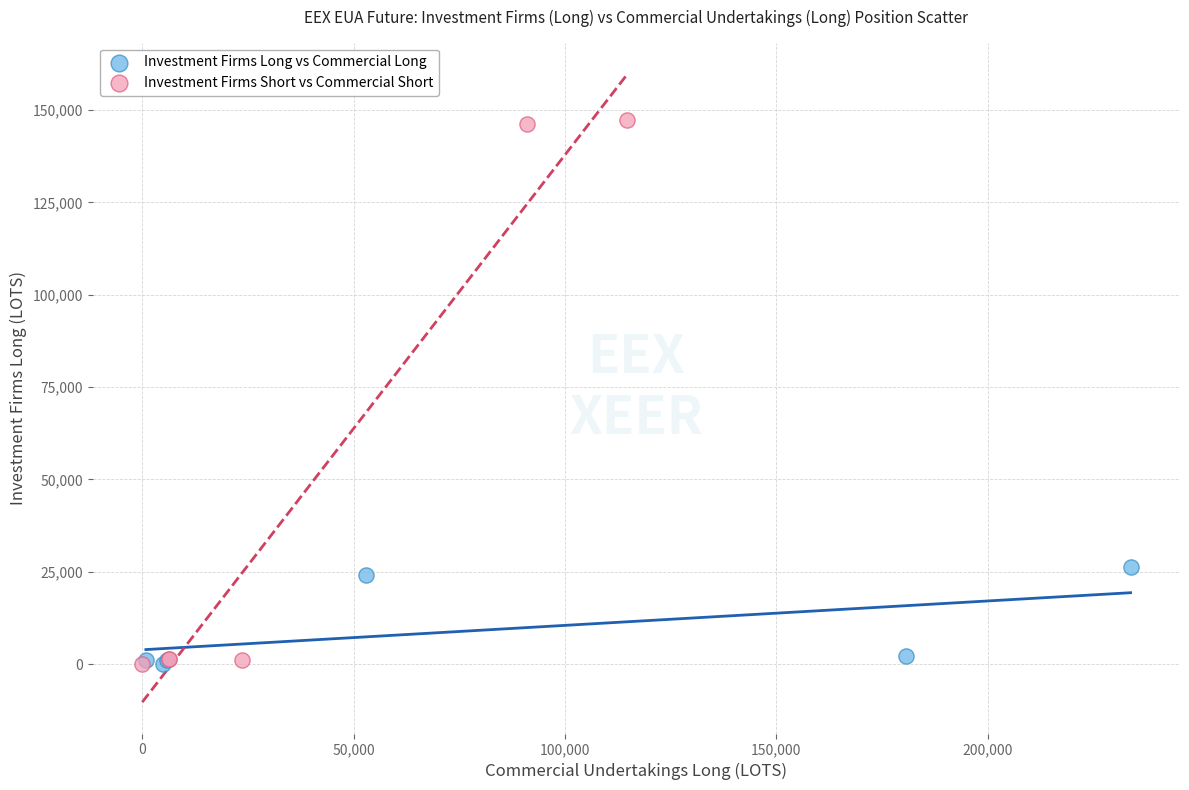

Which series has the widest spread of Y values?

Investment Firms Short vs Commercial Short